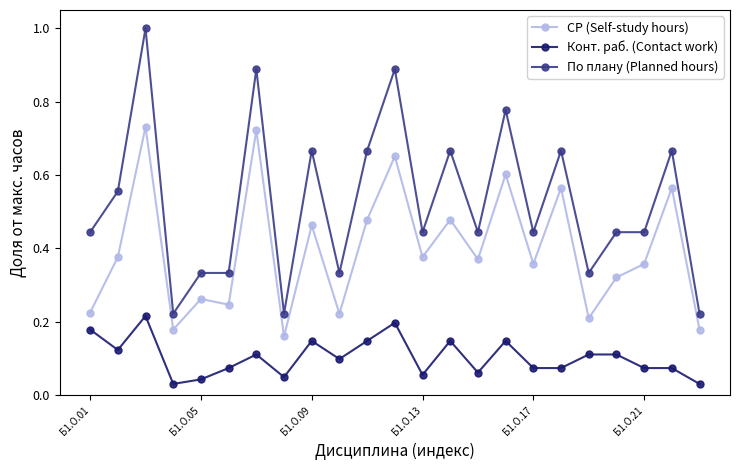

At how many categories does at least one series exceed 0?

23